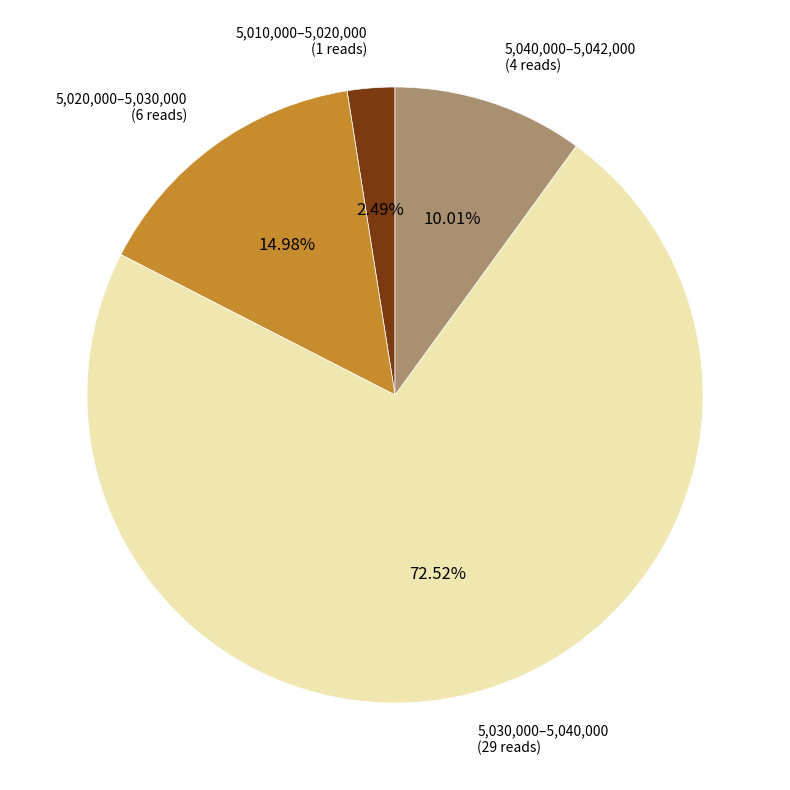

Does any single category account for the majority?

Yes